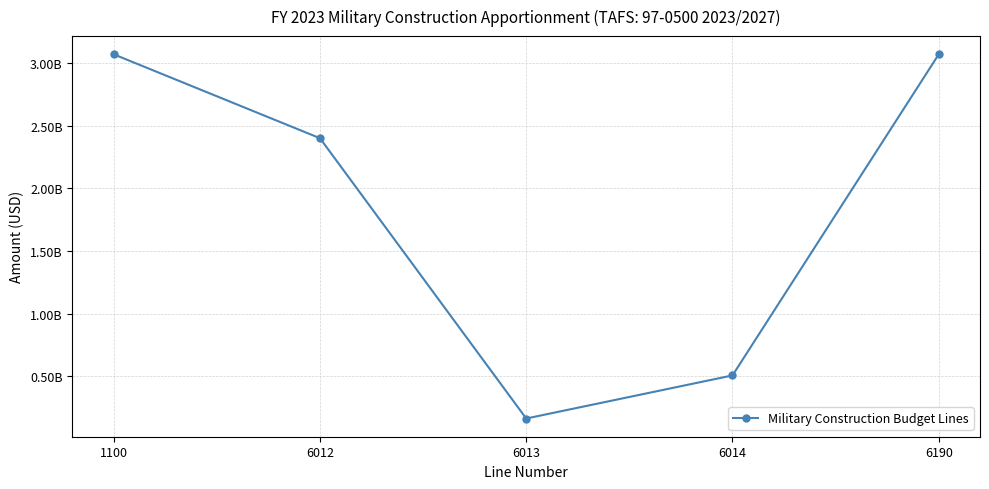

Reading left to right, extract all data points from this chart.

1100=3070625000	6012=2400796000	6013=162902000	6014=506927000	6190=3070625000